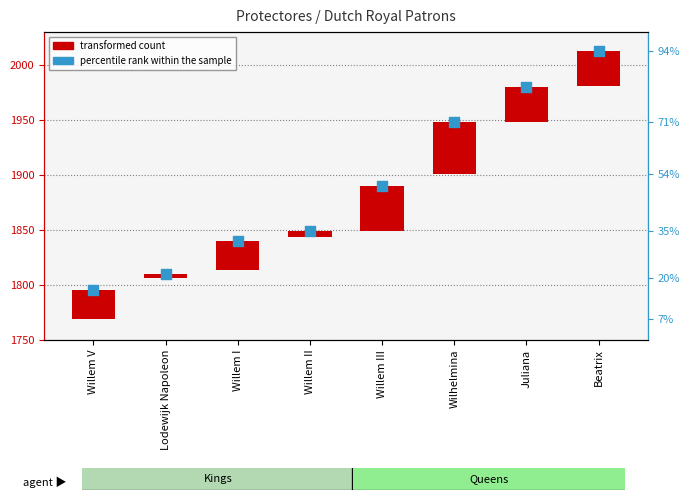

At how many categories does at least one series exceed 763?

8